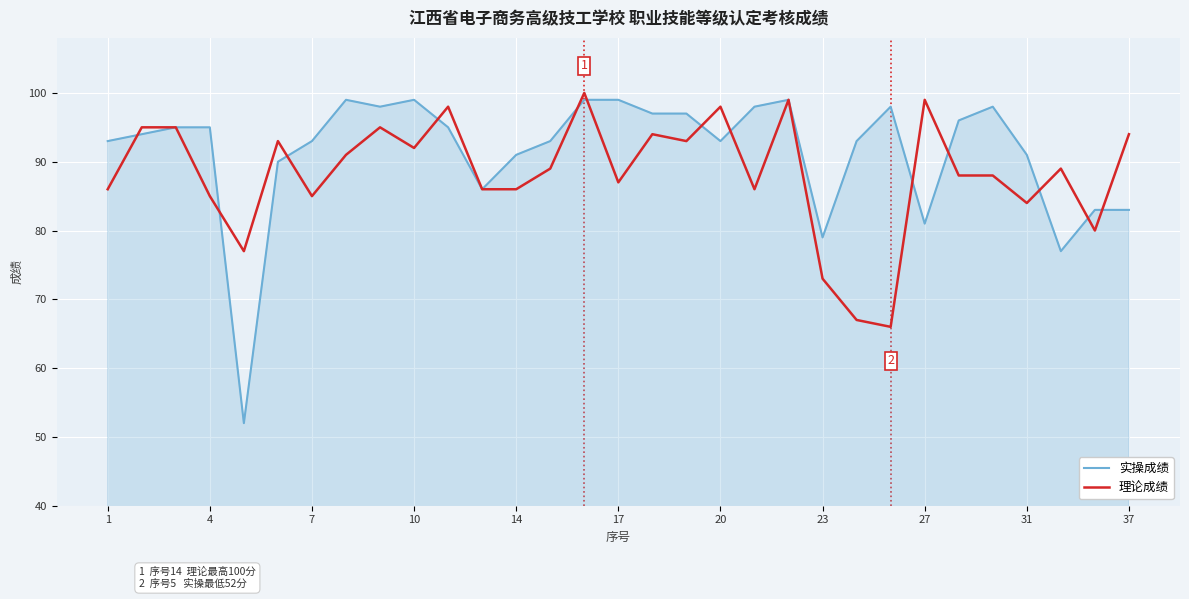

Which series has the largest total across all categories?

实操成绩